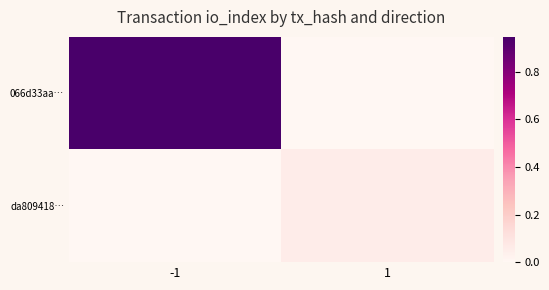

Which series has the largest total across all categories?

066d33aa…